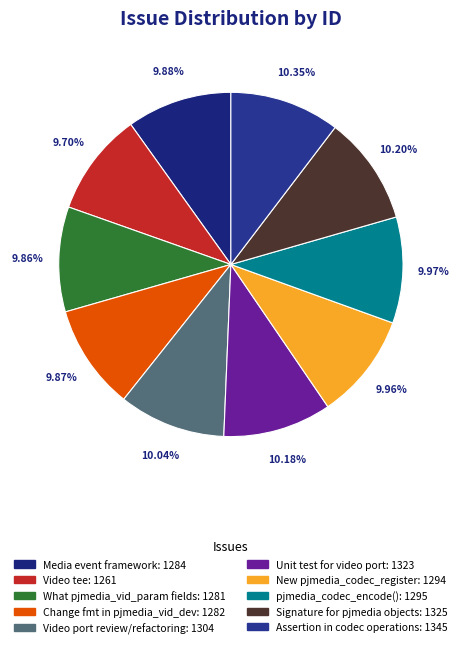

Does any single category account for the majority?

No